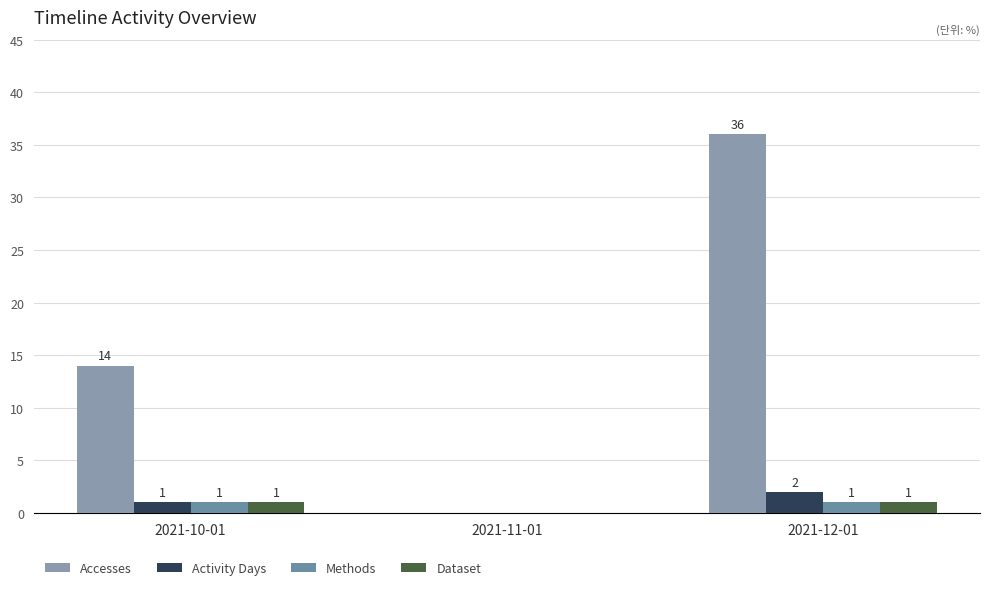

Between 2021-11-01 and 2021-12-01, which series saw the biggest shift?

Accesses